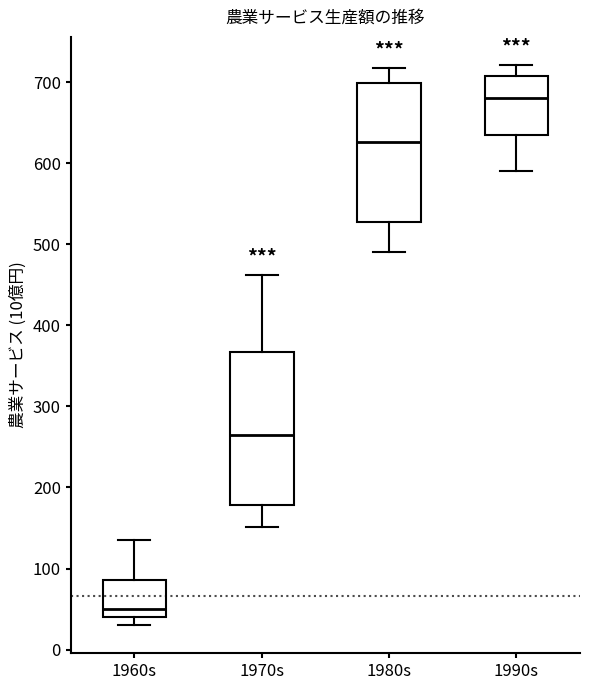

Which box's median line is the highest?

1990s